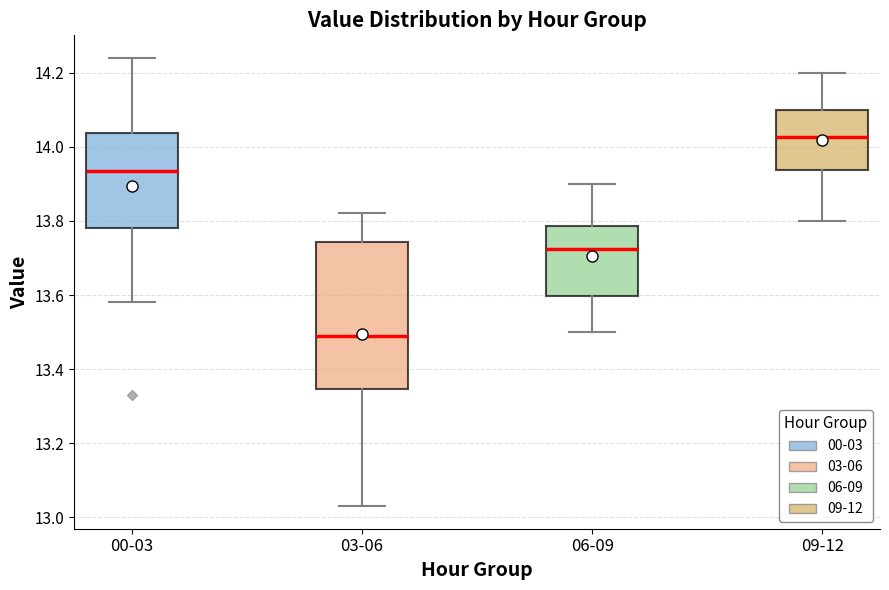

Which box's median line is the lowest?

03-06